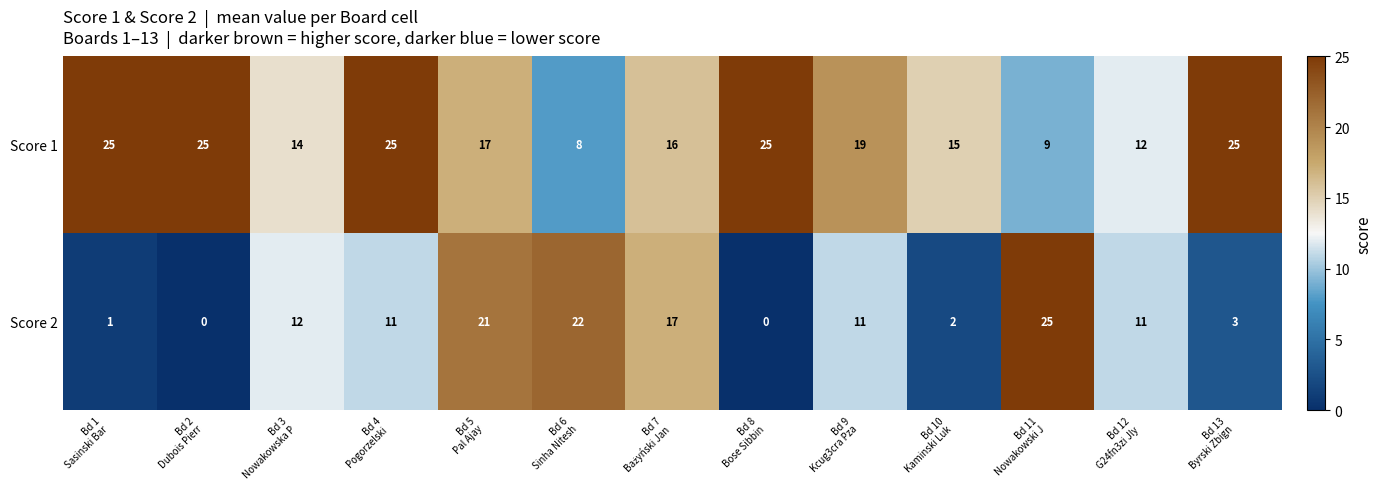

Rank the series by their average value, from highest to lowest.

Score 1, Score 2